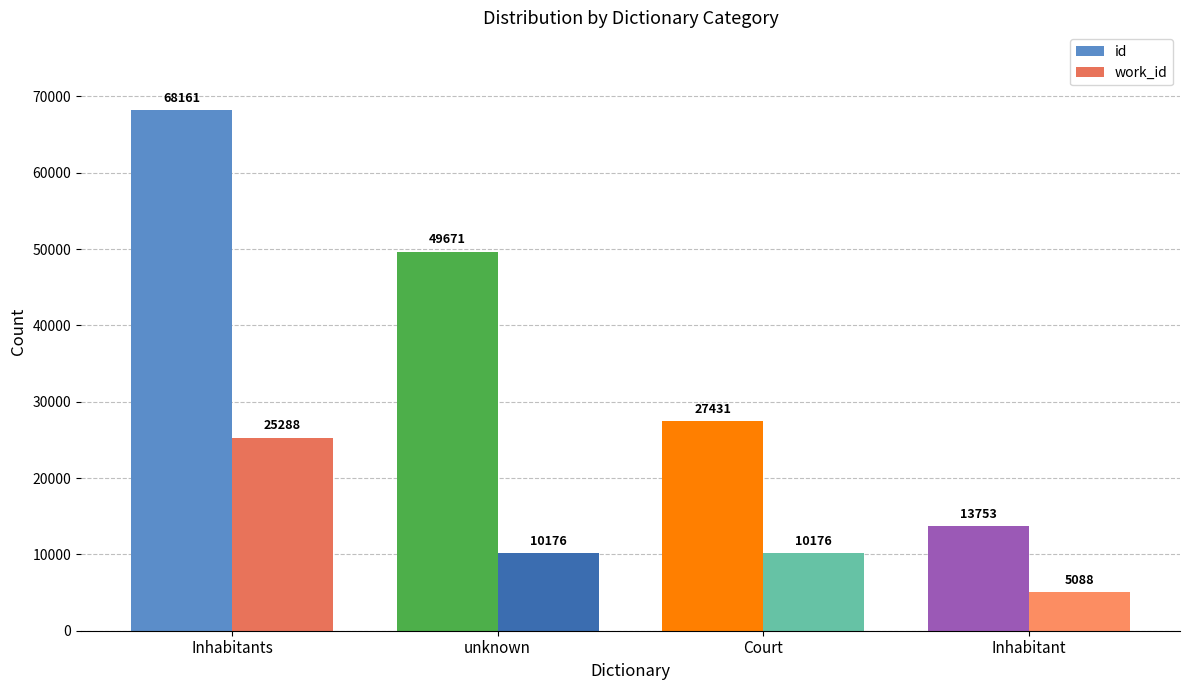

How many groups of bars are there?

4